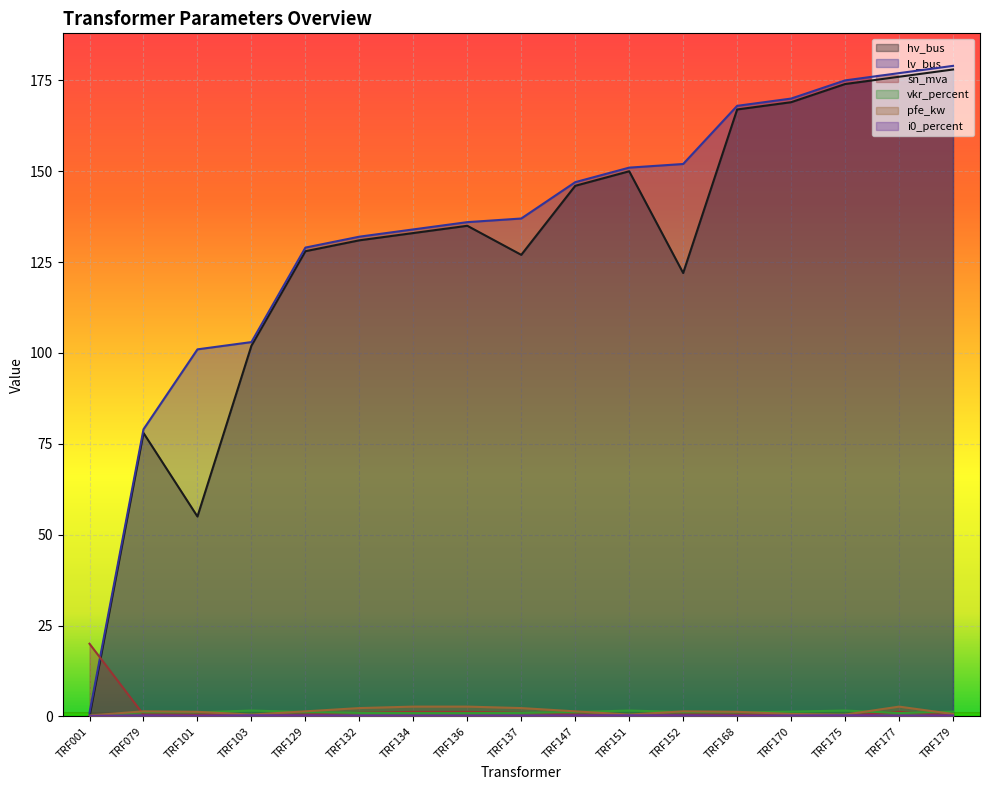

Where is pfe_kw nearest to the value 1?

TRF101